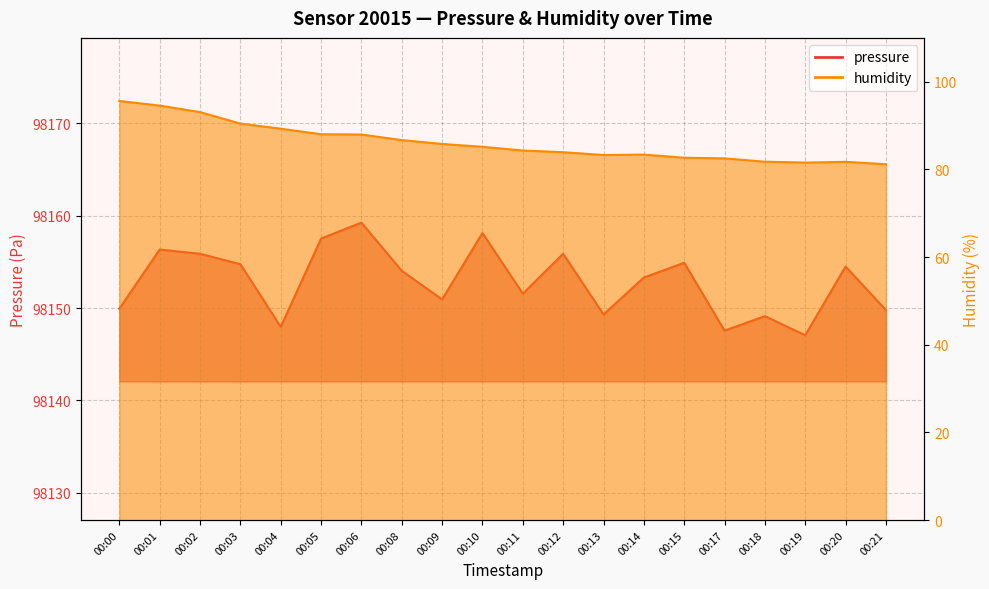

The pressure series shows 141841.8 at 00:21. True or false?

False